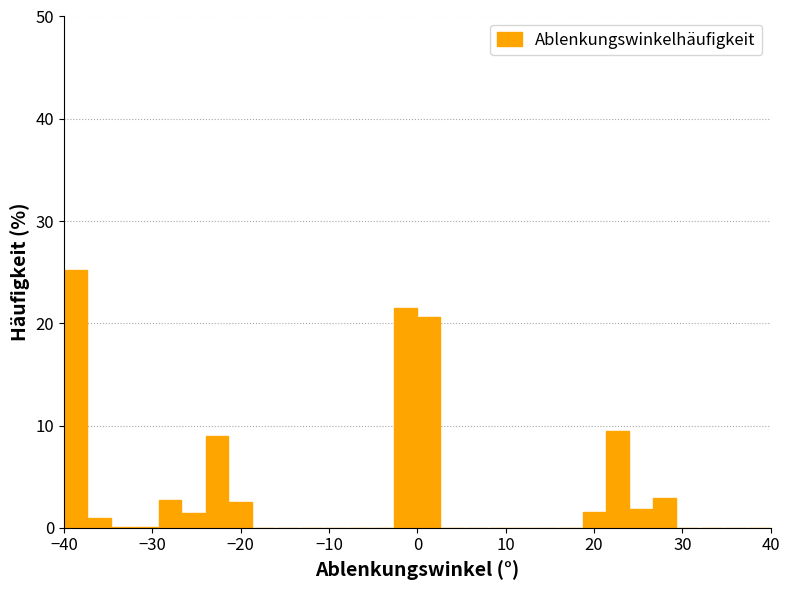

Read against the x-axis, roughly where is the centre of the tallest bar?

-39